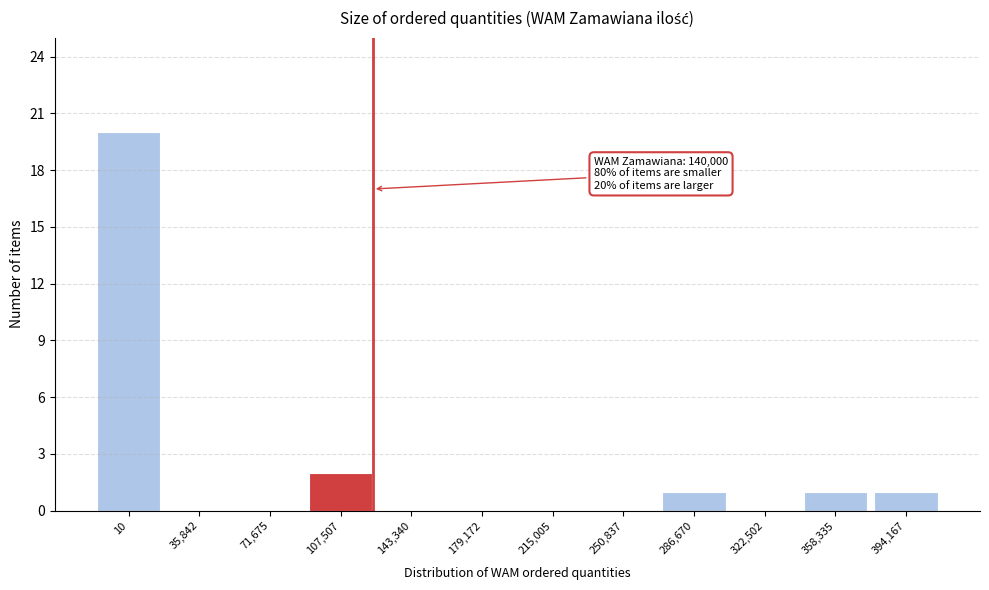

Reading right to left, transcribe all the data shown in this chart.

394,167=1	358,335=1	322,502=0	286,670=1	250,837=0	215,005=0	179,172=0	143,340=0	107,507=2	71,675=0	35,842=0	10=20